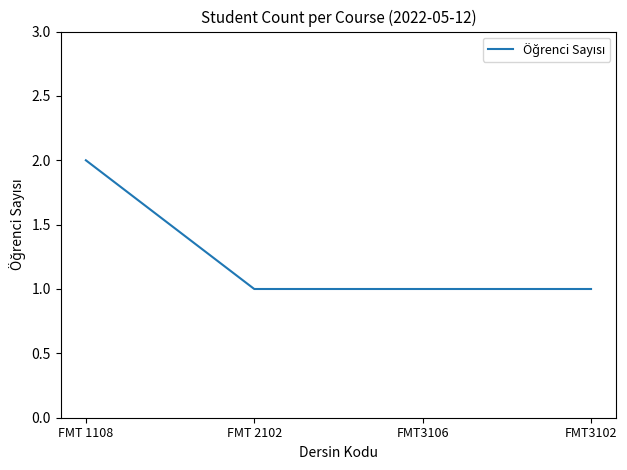

The chart shows a value of 1 at FMT 2102. True or false?

True